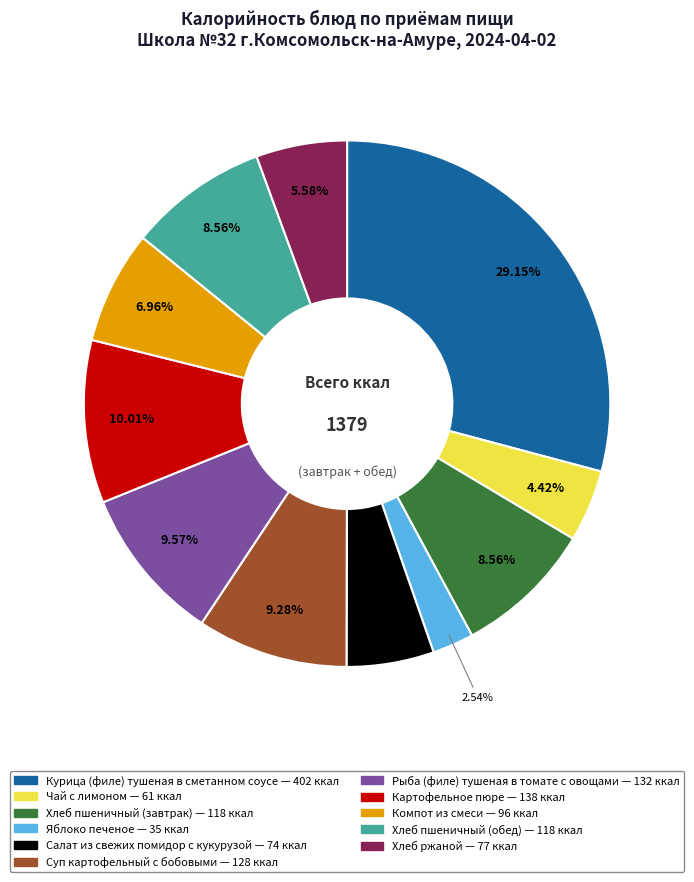

Does Яблоко печеное represent more than half of the total?

No